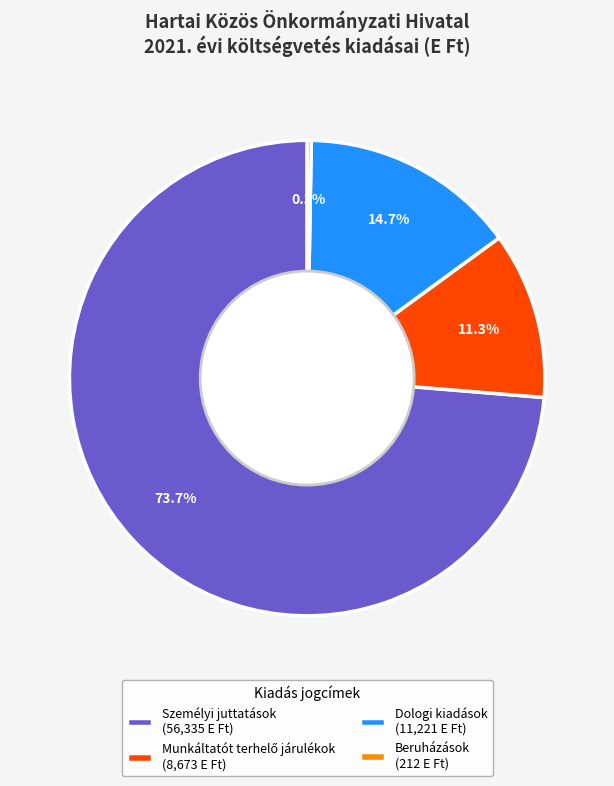

Is the sum of Dologi kiadások (11,221 E Ft) and Személyi juttatások (56,335 E Ft) greater than half?

Yes